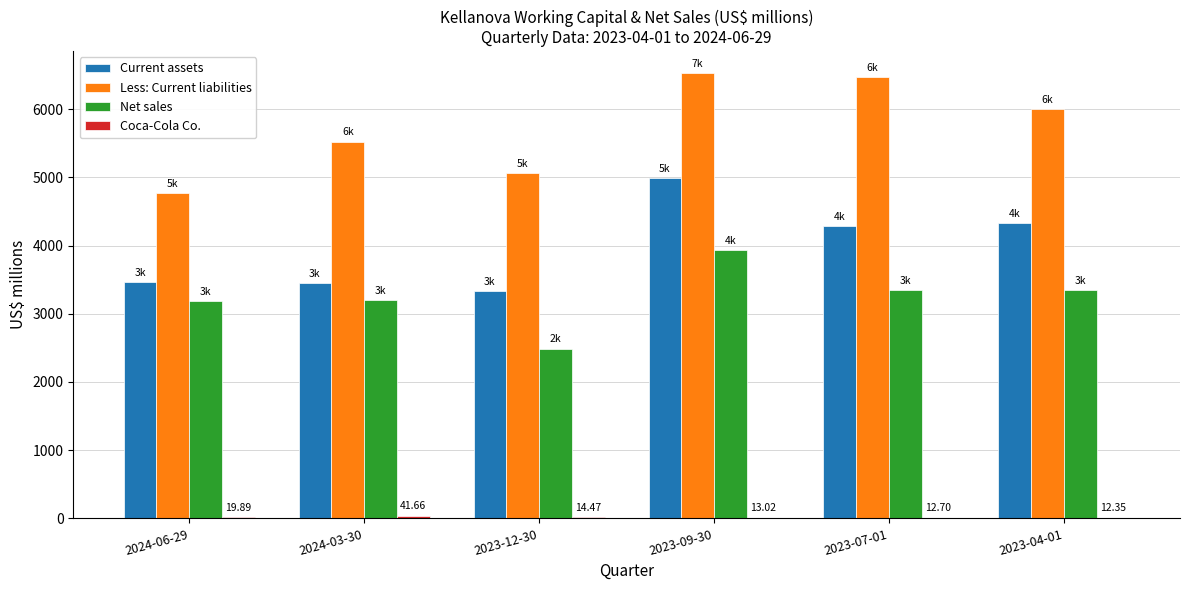

At which category is the sum across all series the highest?

2023-09-30